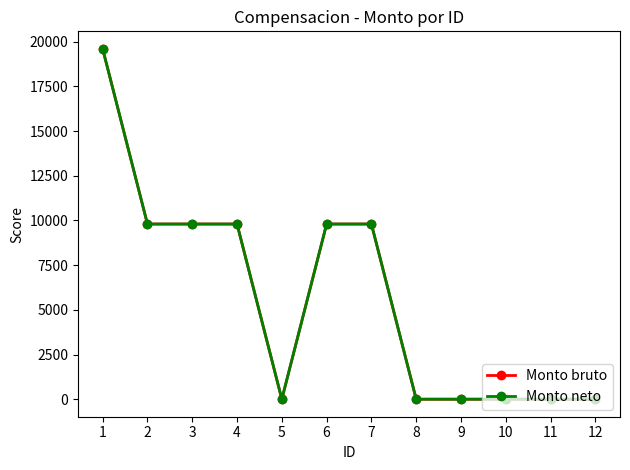

True or false: Monto bruto has a value of 9800 at 4.

True